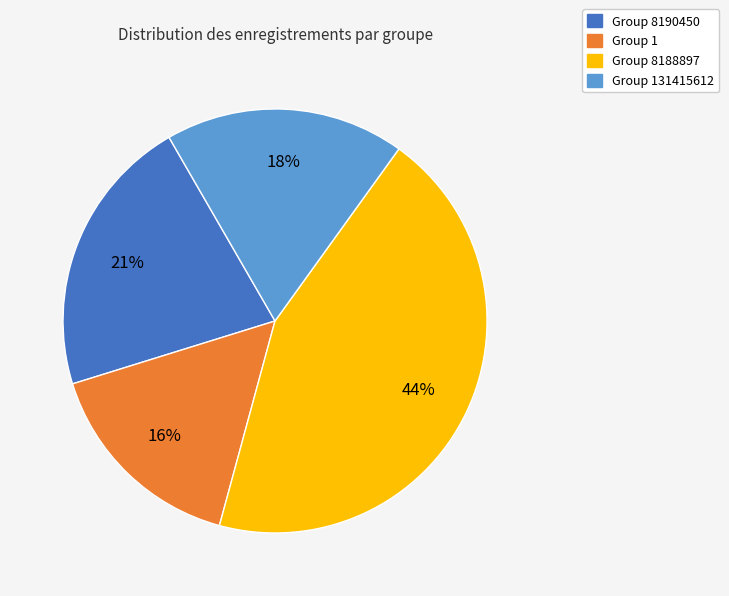

To the nearest percent, what is the difference between the largest and smallest slice percentages?

28%